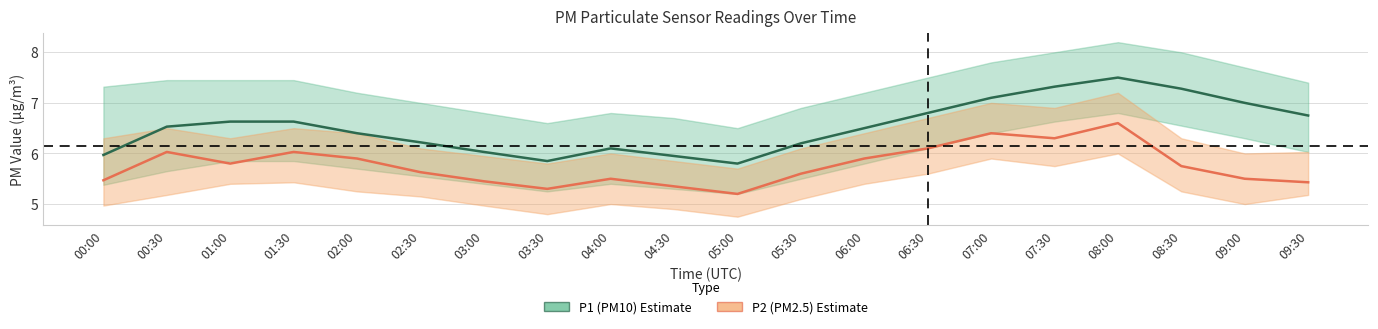

What is the label of the 4th point from the left?

01:30